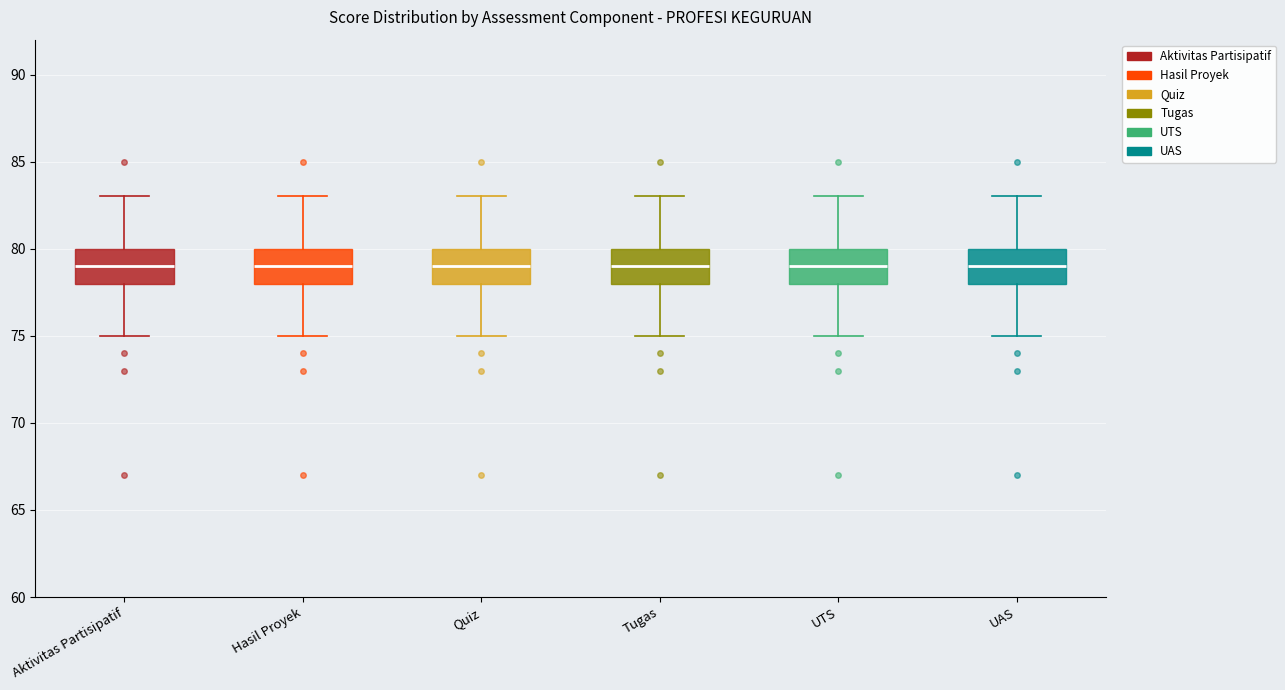

Reading left to right, transcribe this box plot: for each box, give where its median line is, the range the box spans, and where its two whiskers end, as read against the y-axis. The values are not printed on the chart, so give them approximately, as read against the axis.

Aktivitas Partisipatif: median 79, box 78 to 80, whiskers 75 to 83
Hasil Proyek: median 79, box 78 to 80, whiskers 75 to 83
Quiz: median 79, box 78 to 80, whiskers 75 to 83
Tugas: median 79, box 78 to 80, whiskers 75 to 83
UTS: median 79, box 78 to 80, whiskers 75 to 83
UAS: median 79, box 78 to 80, whiskers 75 to 83